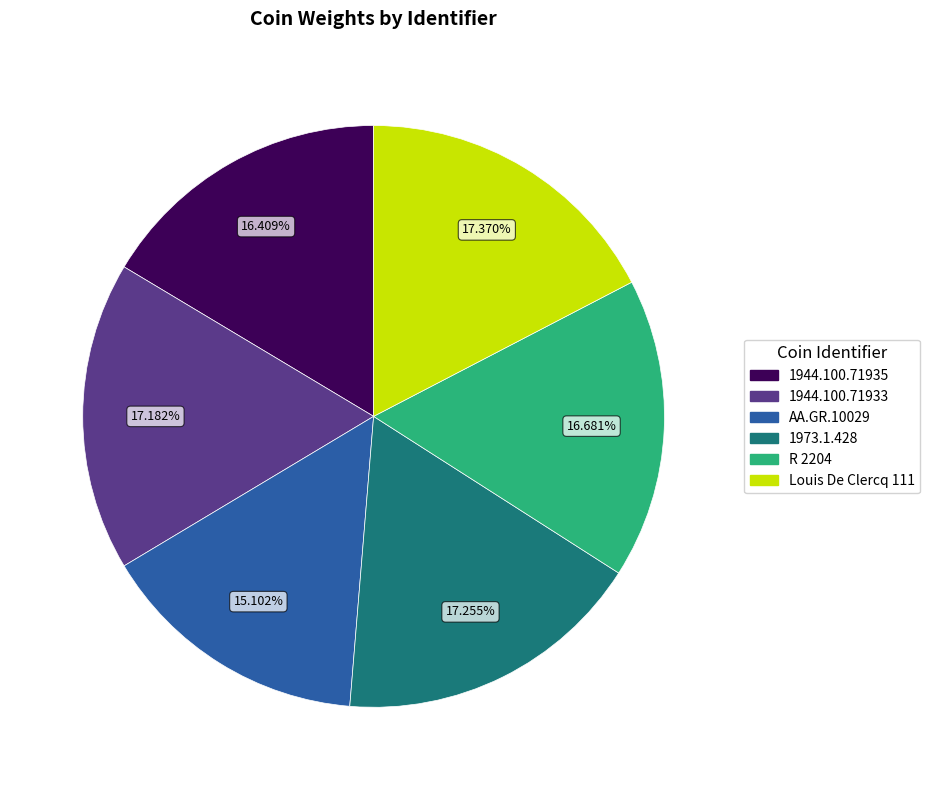

Is R 2204 the majority of the pie?

No